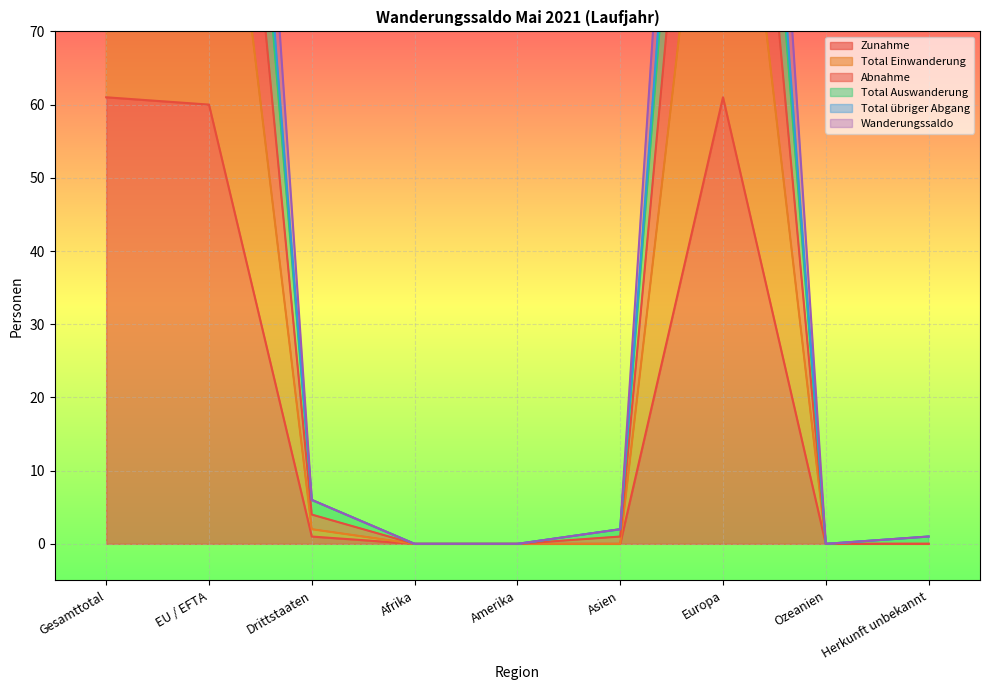

Reading left to right, what are all the values shown in this chart?

Zunahme: Gesamttotal=61	EU / EFTA=60	Drittstaaten=1	Afrika=0	Amerika=0	Asien=0	Europa=61	Ozeanien=0	Herkunft unbekannt=0
Total Einwanderung: Gesamttotal=121	EU / EFTA=119	Drittstaaten=2	Afrika=0	Amerika=0	Asien=0	Europa=121	Ozeanien=0	Herkunft unbekannt=0
Abnahme: Gesamttotal=182	EU / EFTA=176	Drittstaaten=6	Afrika=0	Amerika=0	Asien=2	Europa=180	Ozeanien=0	Herkunft unbekannt=1
Total Auswanderung: Gesamttotal=189	EU / EFTA=183	Drittstaaten=6	Afrika=0	Amerika=0	Asien=2	Europa=187	Ozeanien=0	Herkunft unbekannt=1
Total übriger Abgang: Gesamttotal=216	EU / EFTA=211	Drittstaaten=6	Afrika=0	Amerika=0	Asien=2	Europa=215	Ozeanien=0	Herkunft unbekannt=1
Wanderungssaldo: Gesamttotal=155	EU / EFTA=151	Drittstaaten=4	Afrika=0	Amerika=0	Asien=1	Europa=154	Ozeanien=0	Herkunft unbekannt=0